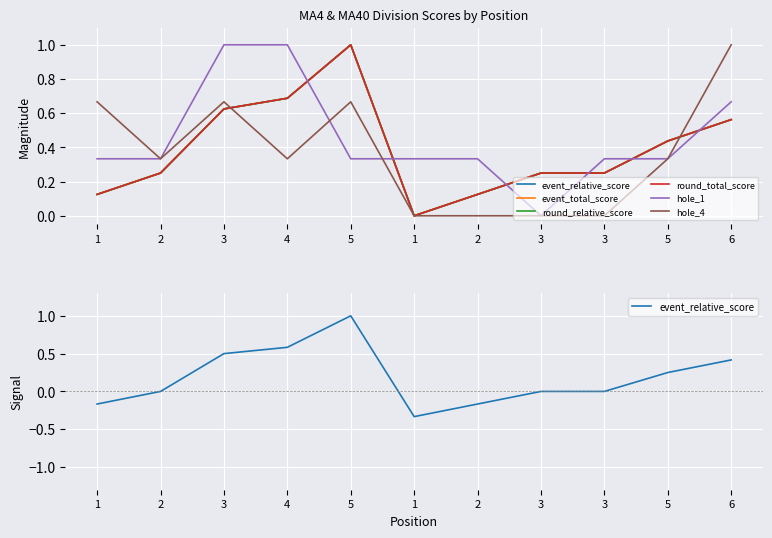

In hole_4, how many points are higher than both neighbors (excluding endpoints)?

2